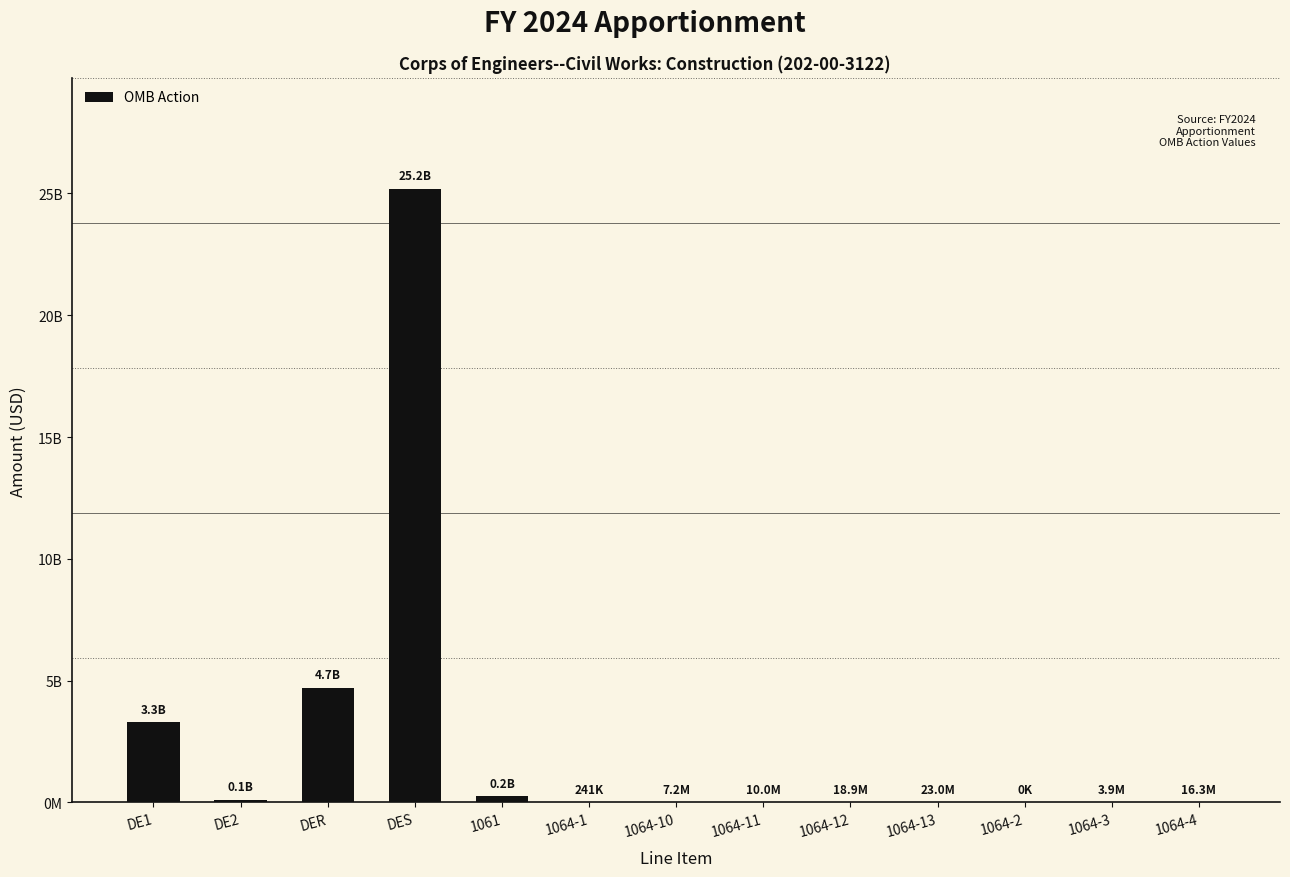

How many bars are there in total?

13